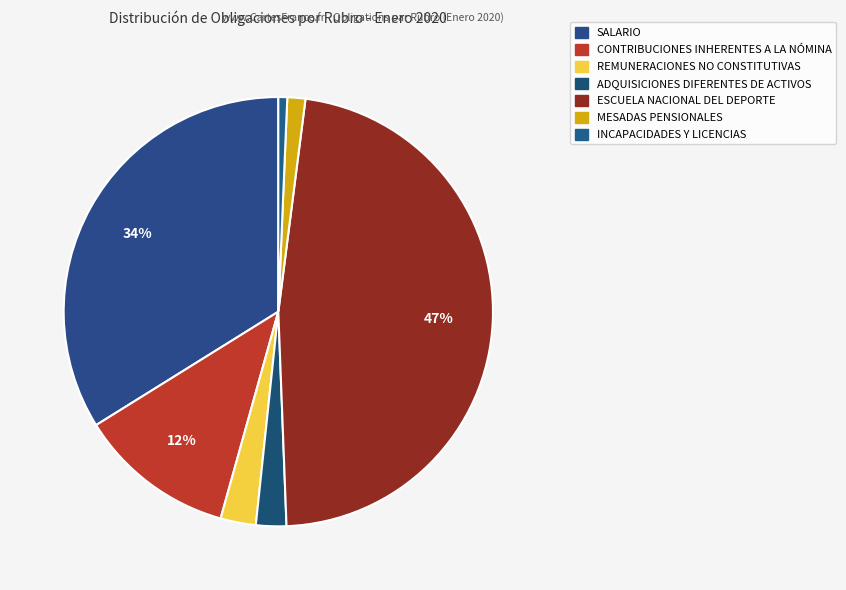

Count the number of slices in the pie.

7